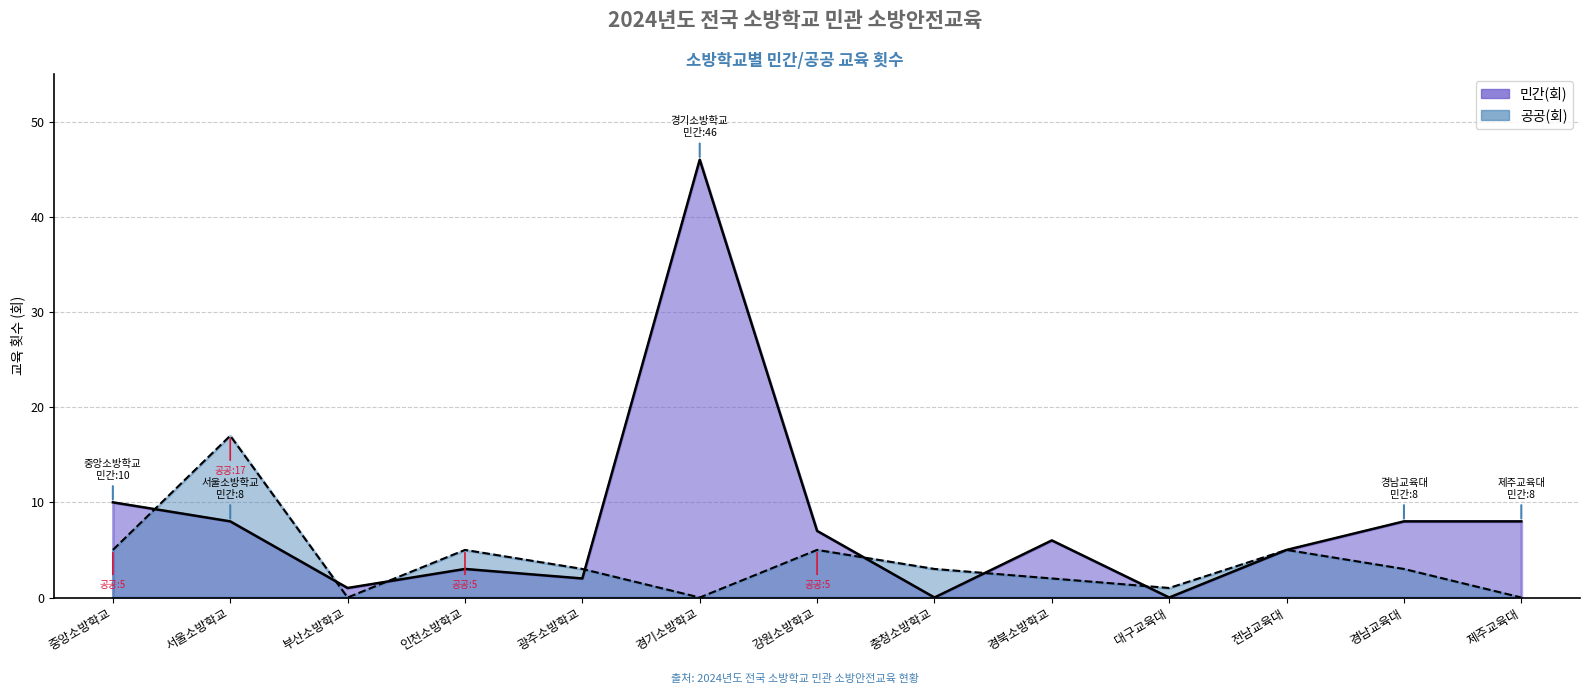

Rank the series by their maximum value, from highest to lowest.

민간(회), 공공(회)